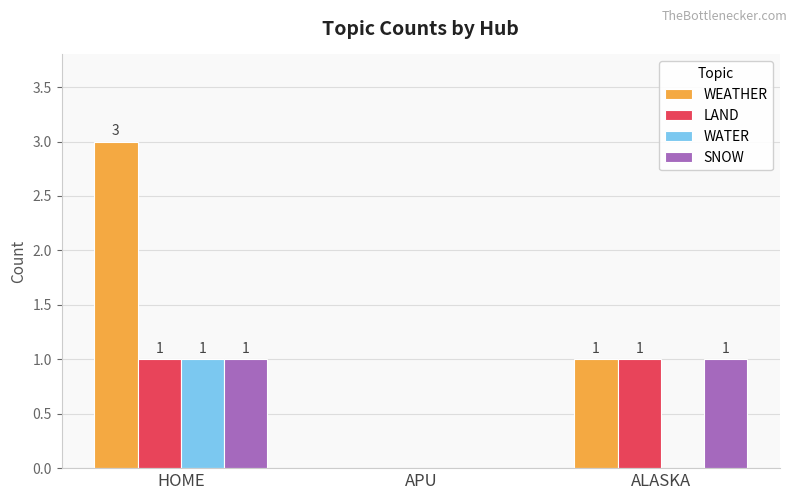

What is the total value across all series at HOME?

6